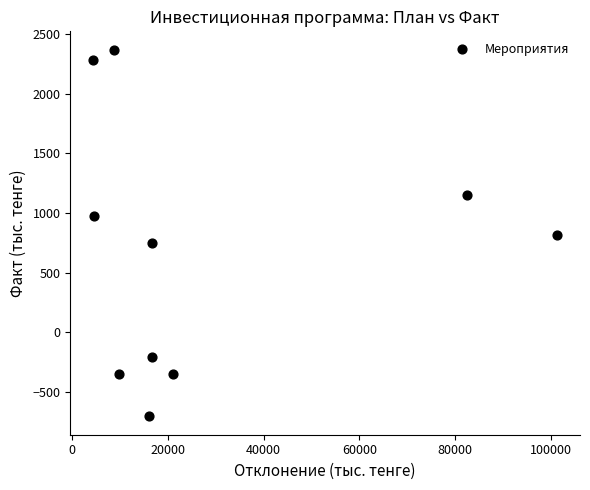

What is the range of X values (max minus min)?

96804.1